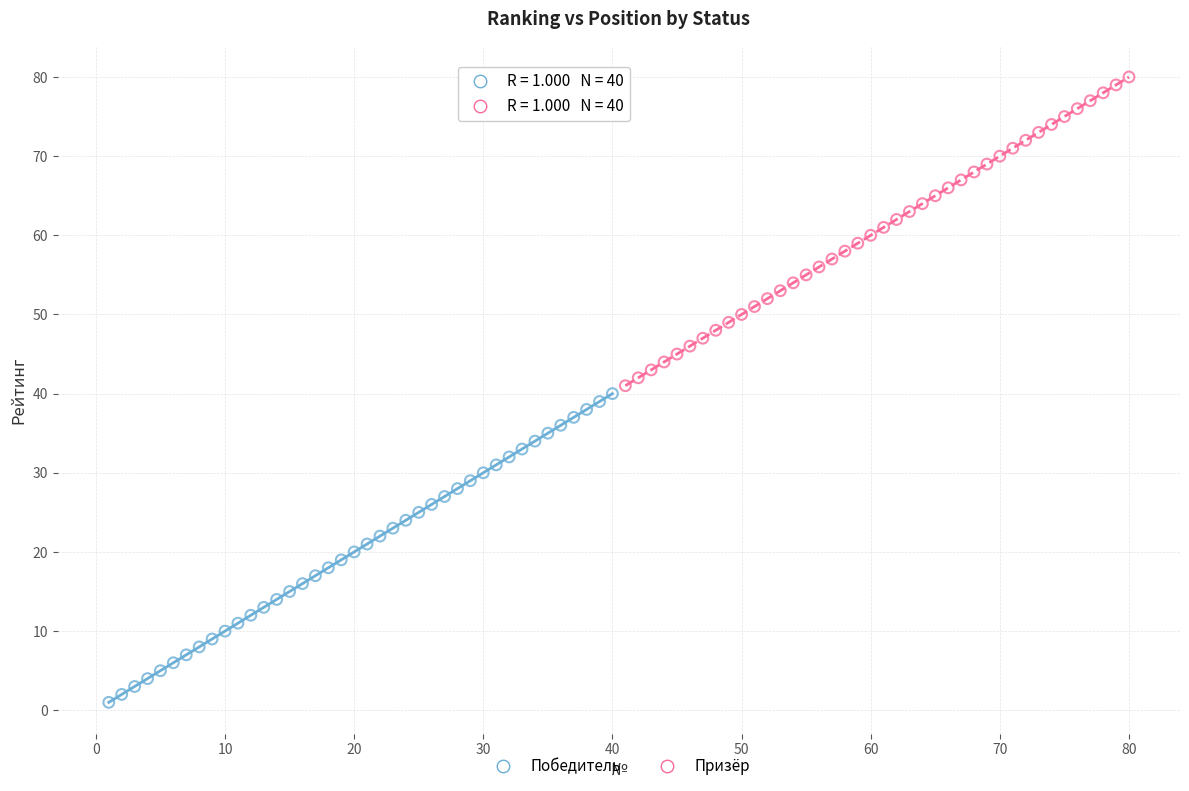

Which series reaches the minimum Y coordinate?

Победитель